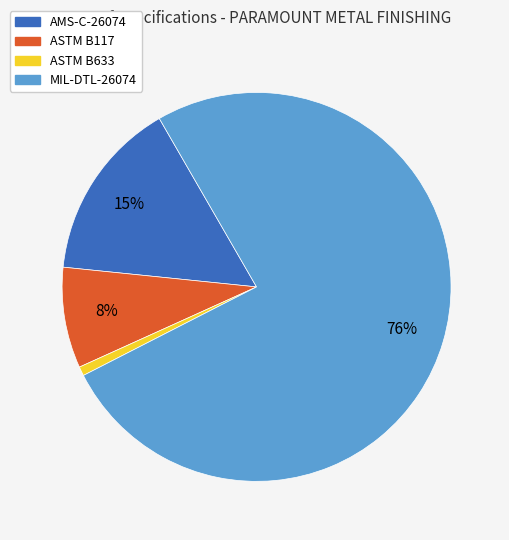

Which category has the biggest portion of the pie?

MIL-DTL-26074